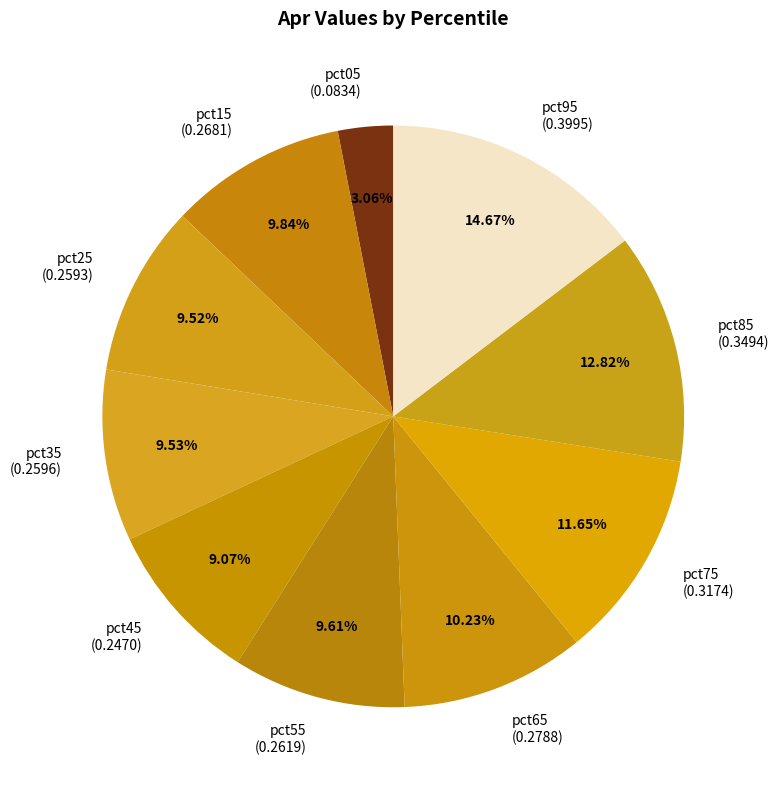

Is there a majority slice in this chart?

No